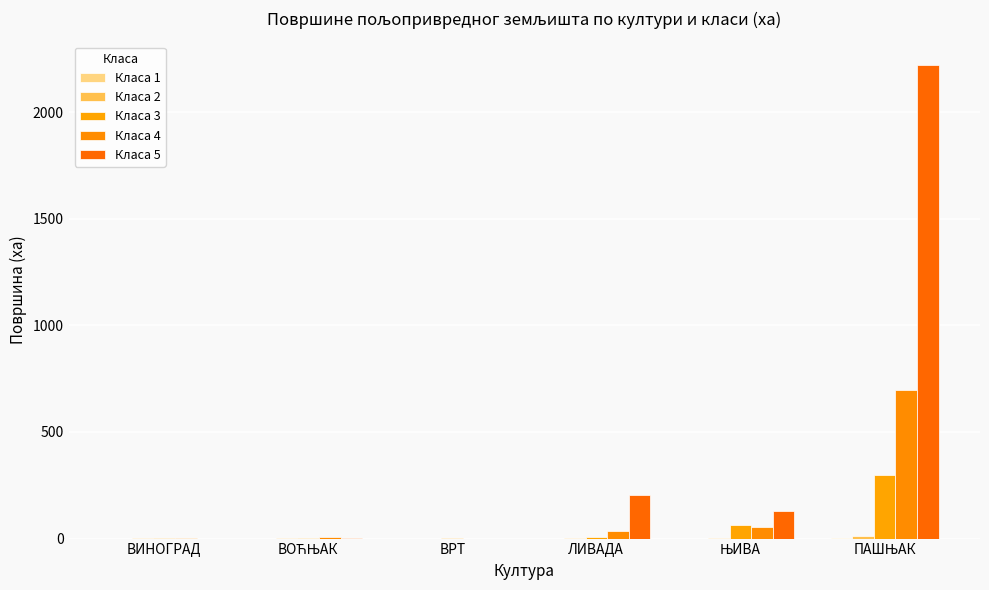

How many categories are shown in the chart?

6